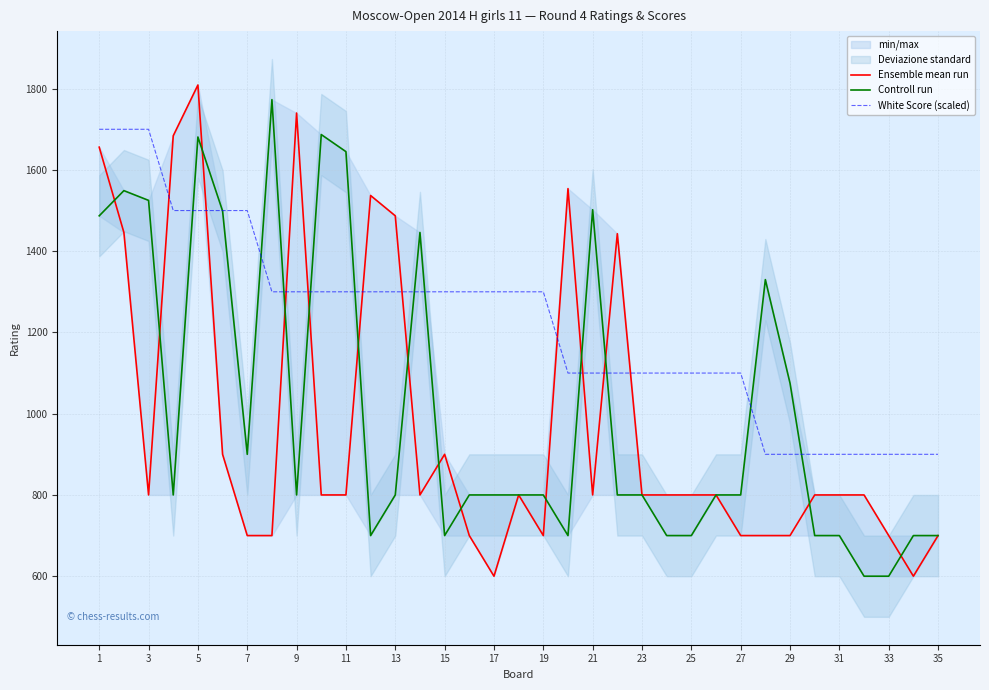

Reading left to right, transcribe all the data shown in this chart.

Ensemble mean run: 1656	1446	800	1684	1809	900	700	700	1740	800	800	1537	1487	800	900	700	600	800	700	1554	800	1443	800	800	800	800	700	700	700	800	800	800	700	600	700
Controll run: 1487	1549	1525	800	1681	1499	900	1773	800	1687	1645	700	800	1446	700	800	800	800	800	700	1502	800	800	700	700	800	800	1330	1075	700	700	600	600	700	700
White Score (scaled): 1700	1700	1700	1500	1500	1500	1500	1300	1300	1300	1300	1300	1300	1300	1300	1300	1300	1300	1300	1100	1100	1100	1100	1100	1100	1100	1100	900	900	900	900	900	900	900	900